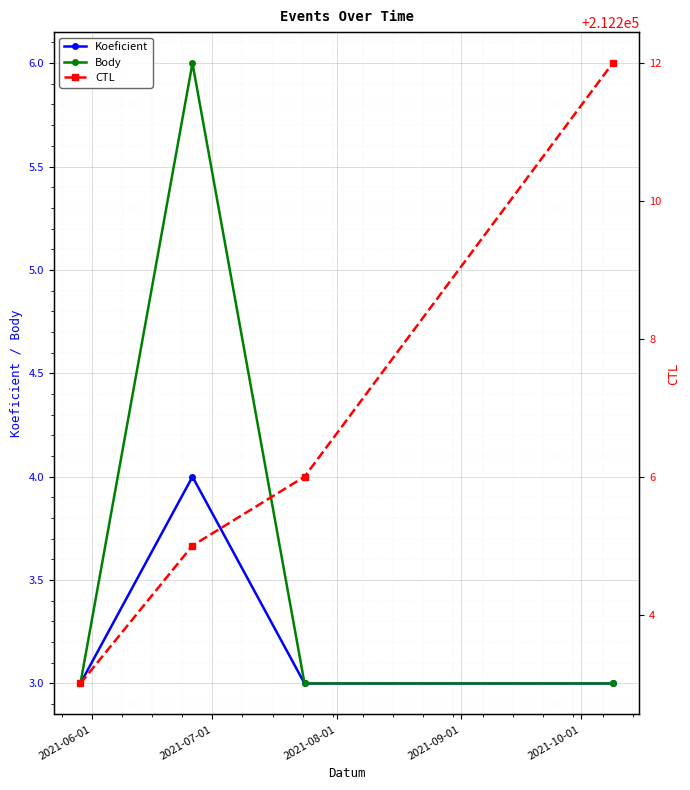

True or false: Koeficient has more than 2 points higher than both neighbors.

False